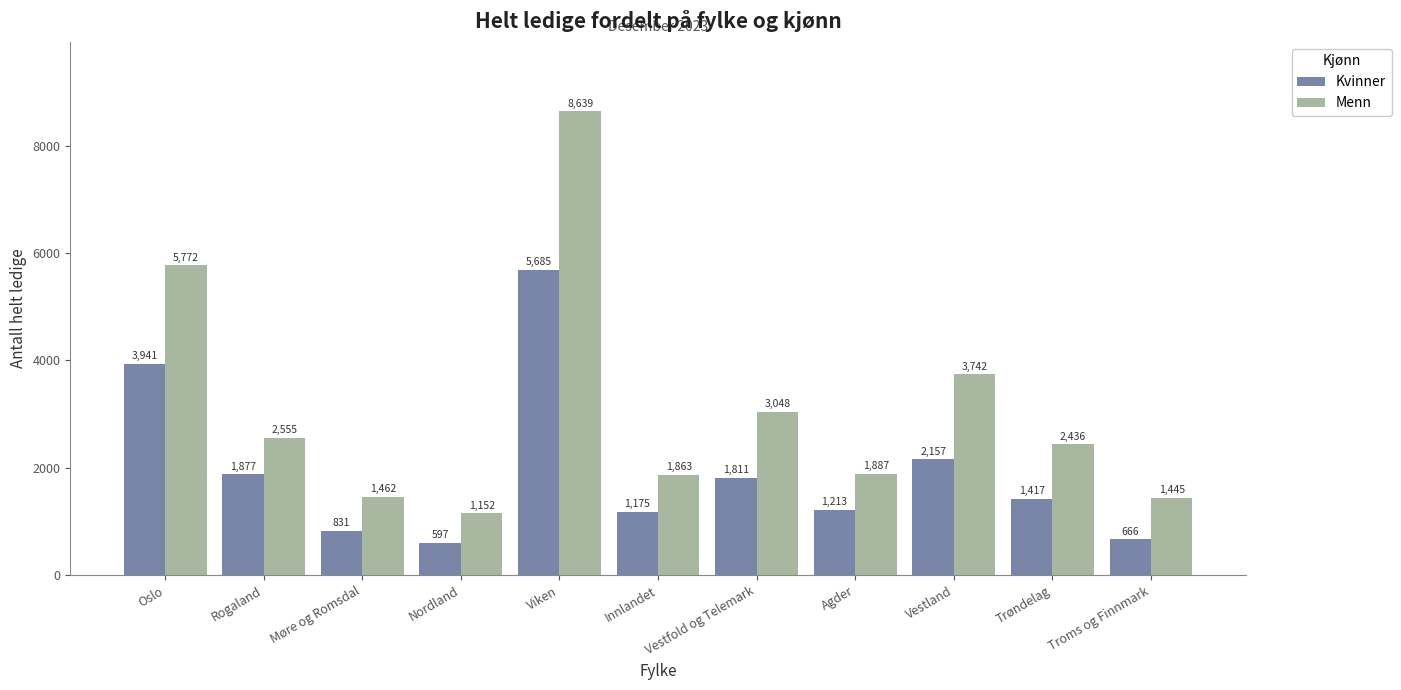

Reading left to right, transcribe all the data shown in this chart.

Kvinner: Oslo=3941	Rogaland=1877	Møre og Romsdal=831	Nordland=597	Viken=5685	Innlandet=1175	Vestfold og Telemark=1811	Agder=1213	Vestland=2157	Trøndelag=1417	Troms og Finnmark=666
Menn: Oslo=5772	Rogaland=2555	Møre og Romsdal=1462	Nordland=1152	Viken=8639	Innlandet=1863	Vestfold og Telemark=3048	Agder=1887	Vestland=3742	Trøndelag=2436	Troms og Finnmark=1445